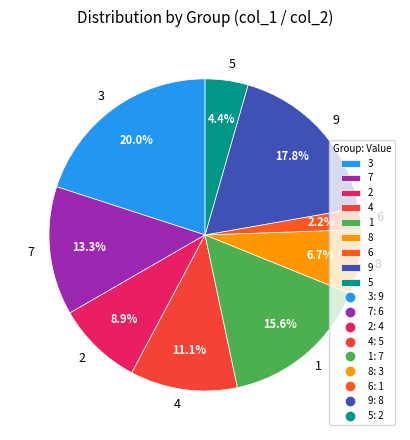

Rank the categories by value from highest to lowest.

3, 9, 1, 7, 4, 2, 8, 5, 6